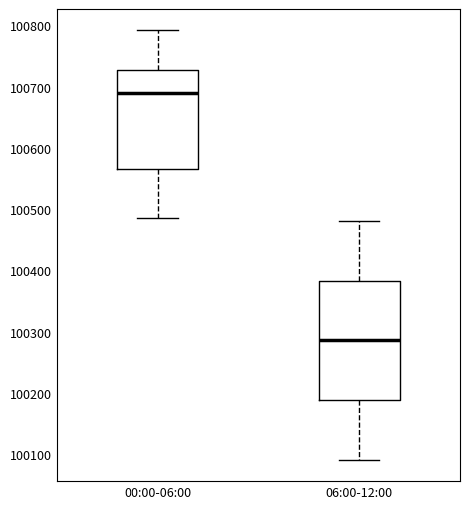

Reading left to right, read every box against the y-axis: the position of its median line, the range the box covers, and the ends of its whiskers. The values are not printed on the chart, so give them approximately, as read against the axis.

00:00-06:00: median 100690, box 100570 to 100730, whiskers 100490 to 100790
06:00-12:00: median 100290, box 100190 to 100380, whiskers 100090 to 100480